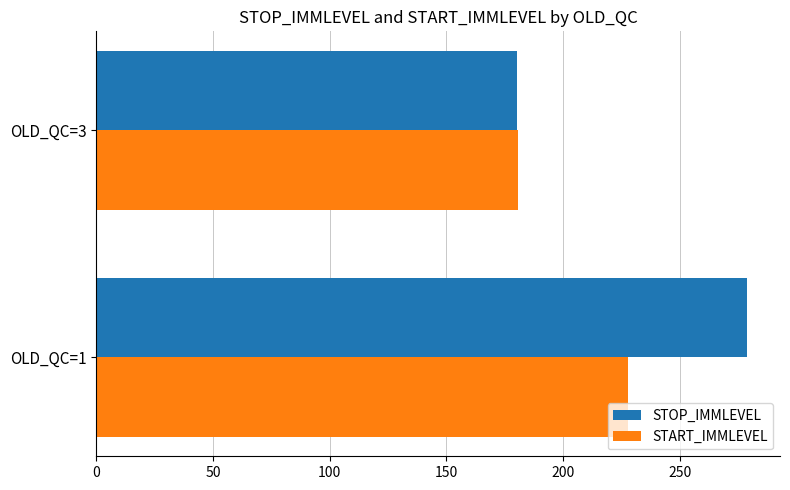

At how many categories does at least one series exceed 220?

1